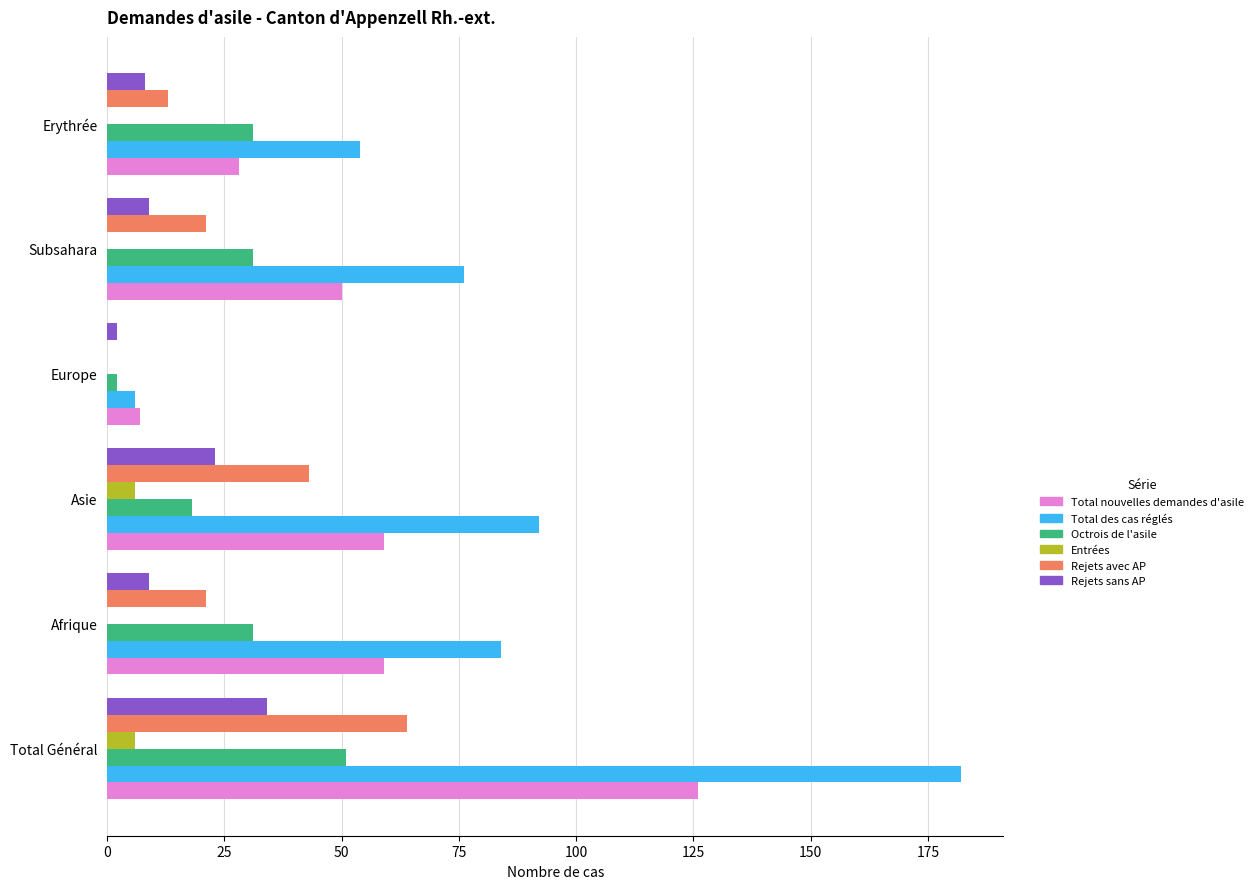

What is the greatest value displayed?

182